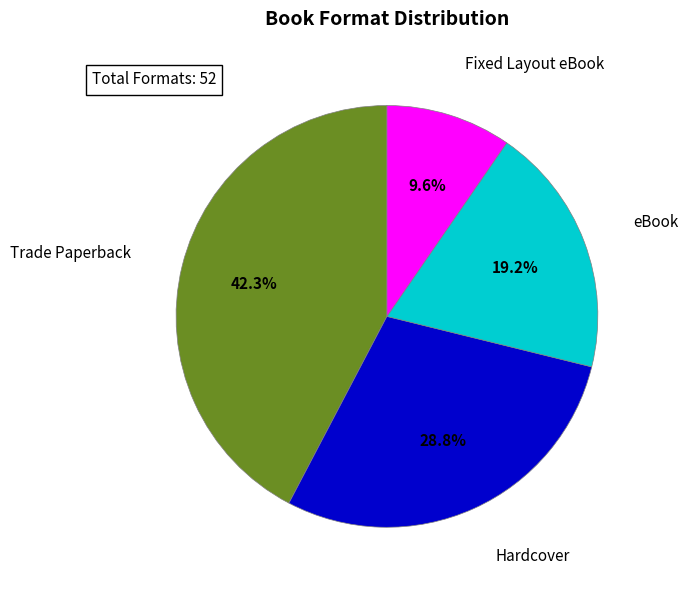

How much of the chart is everything except eBook?

80.8%